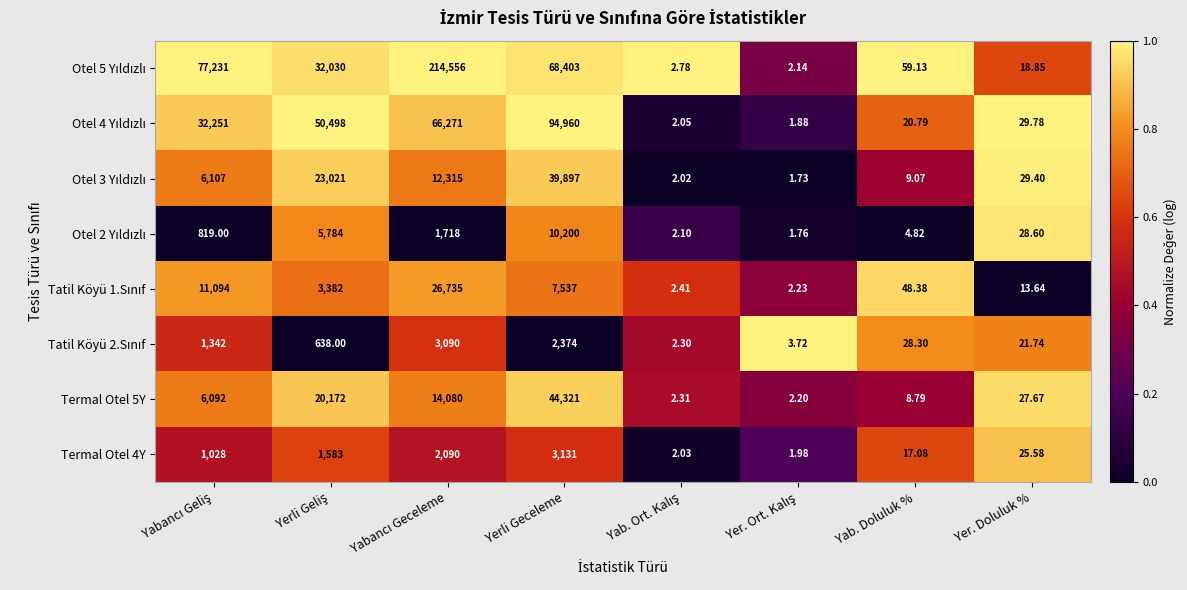

At which label does Termal Otel 5Y reach its peak?

Yerli Geceleme